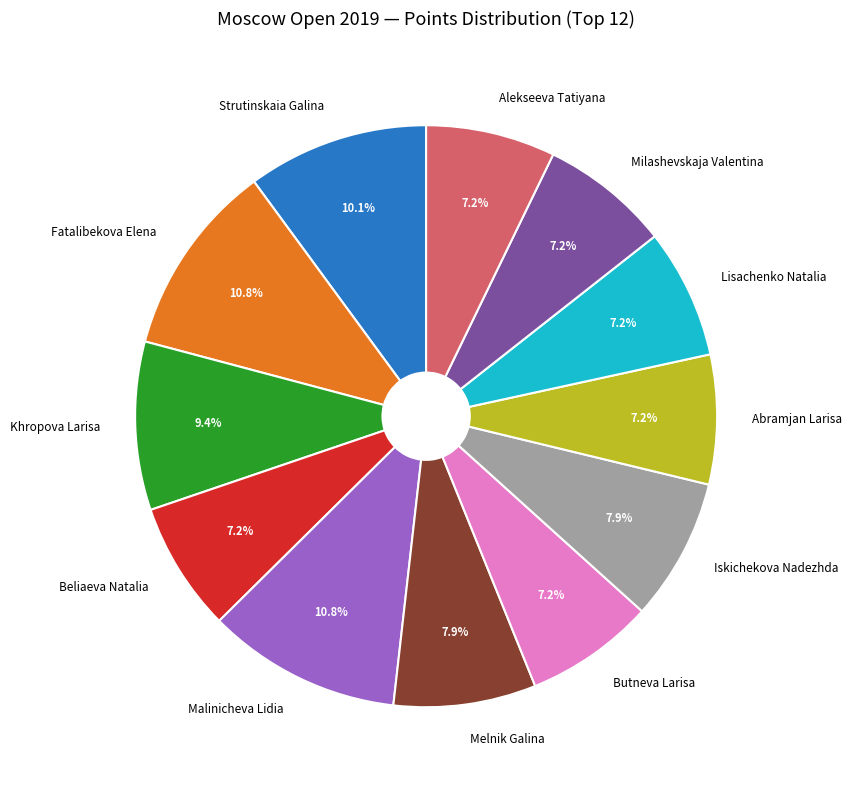

The Lisachenko Natalia slice represents 7% of the pie. True or false?

True